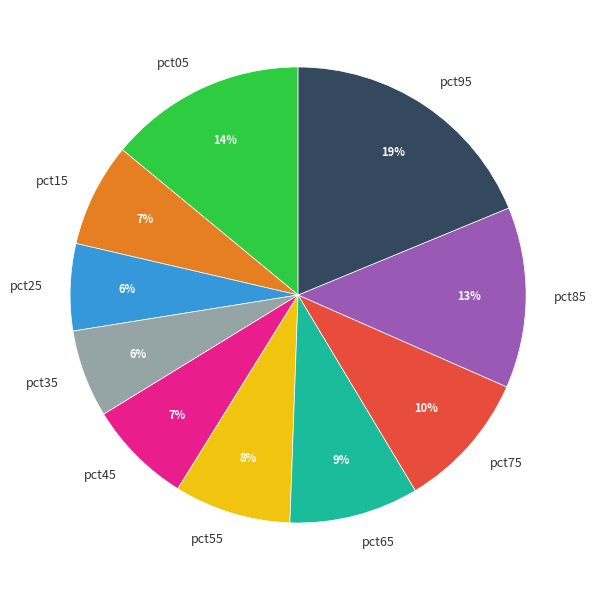

True or false: pct25 accounts for 6% of the total.

True